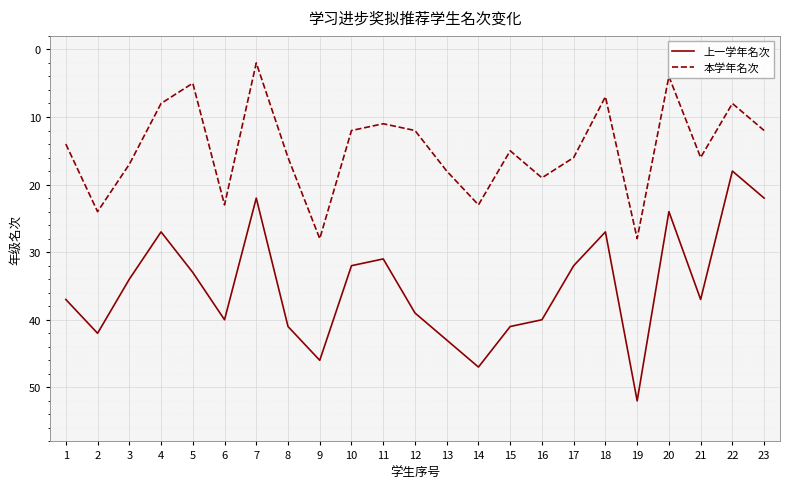

Which category has the highest value across all series?

19